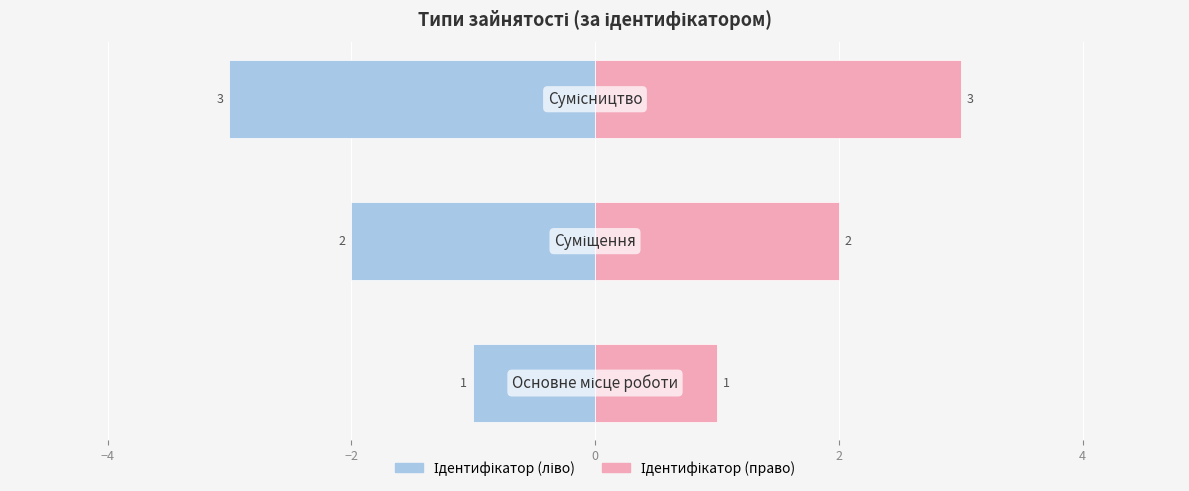

What is the average value of the Ідентифікатор (ліво) series?

-2